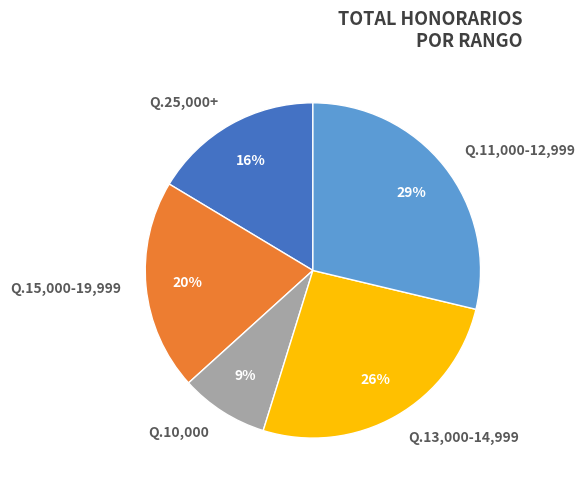

Is there any slice that represents more than half of the pie?

No